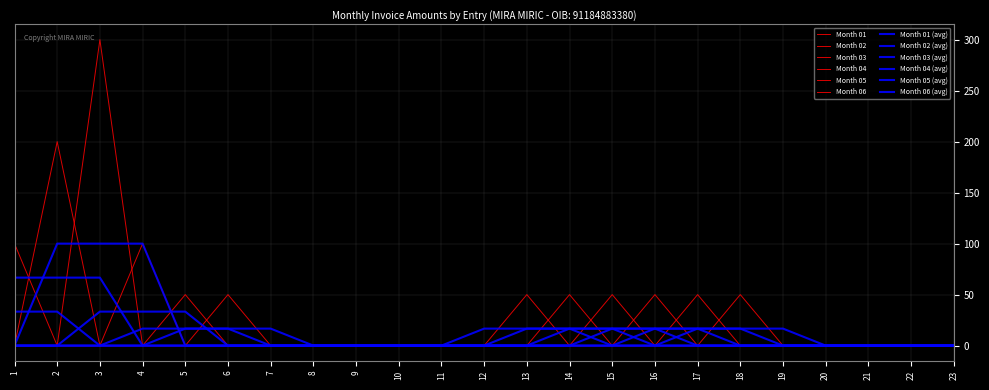

Does the chart display data point markers on the line(s)?

No